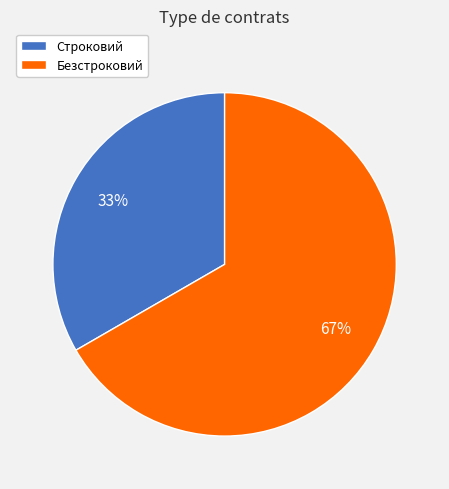

Do Строковий and Безстроковий together represent more than half of the pie?

Yes